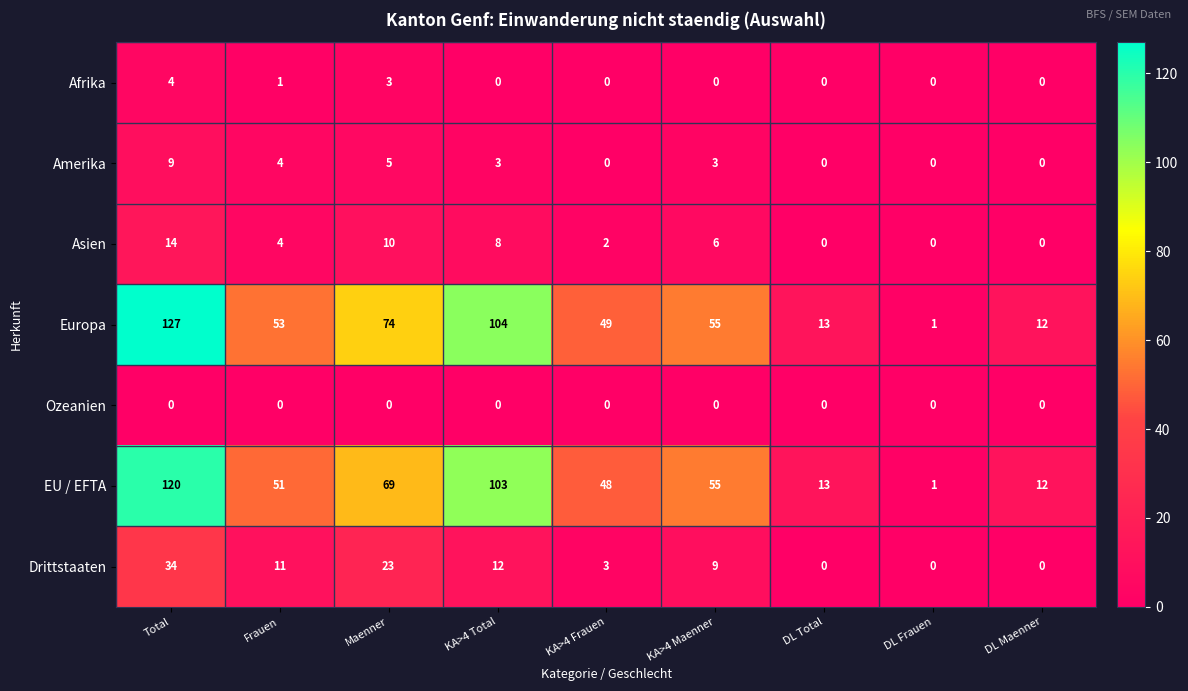

What value does the Europa series have at KA>4 Frauen, to the nearest 5?

50